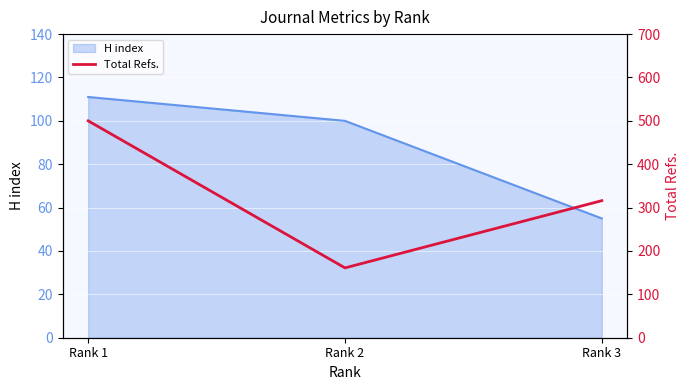

Where is H index nearest to the value 83?

Rank 2